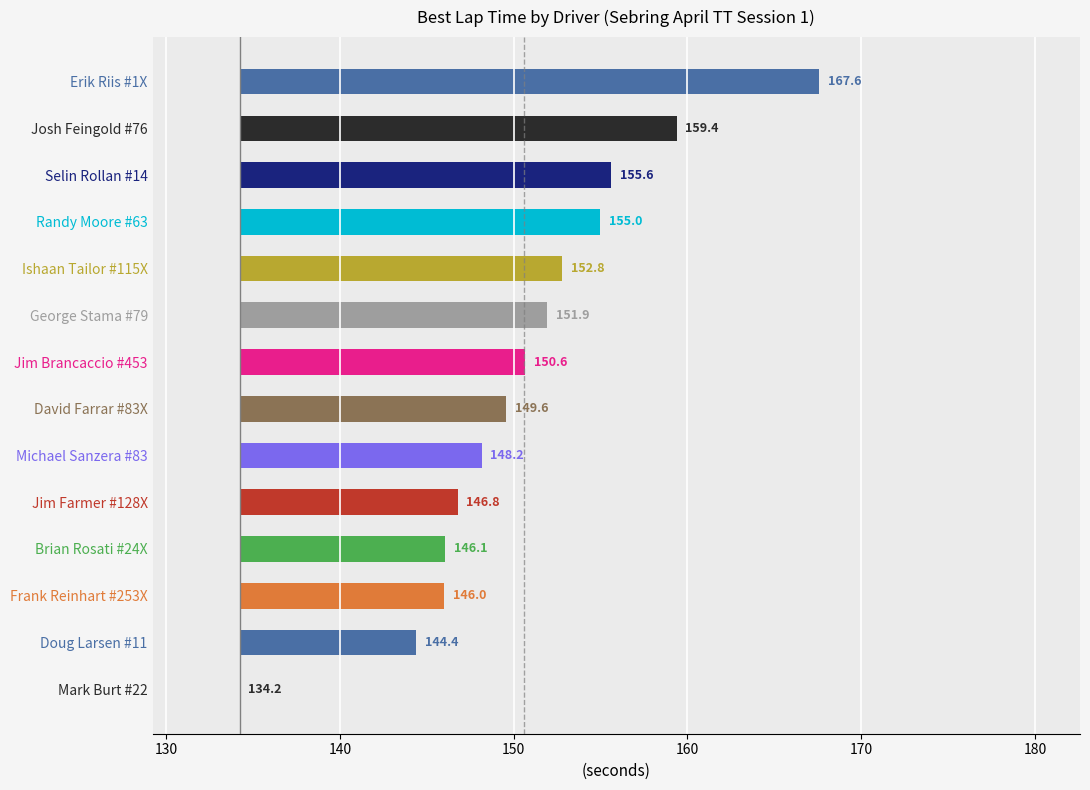

Does the chart contain stacked bars?

No